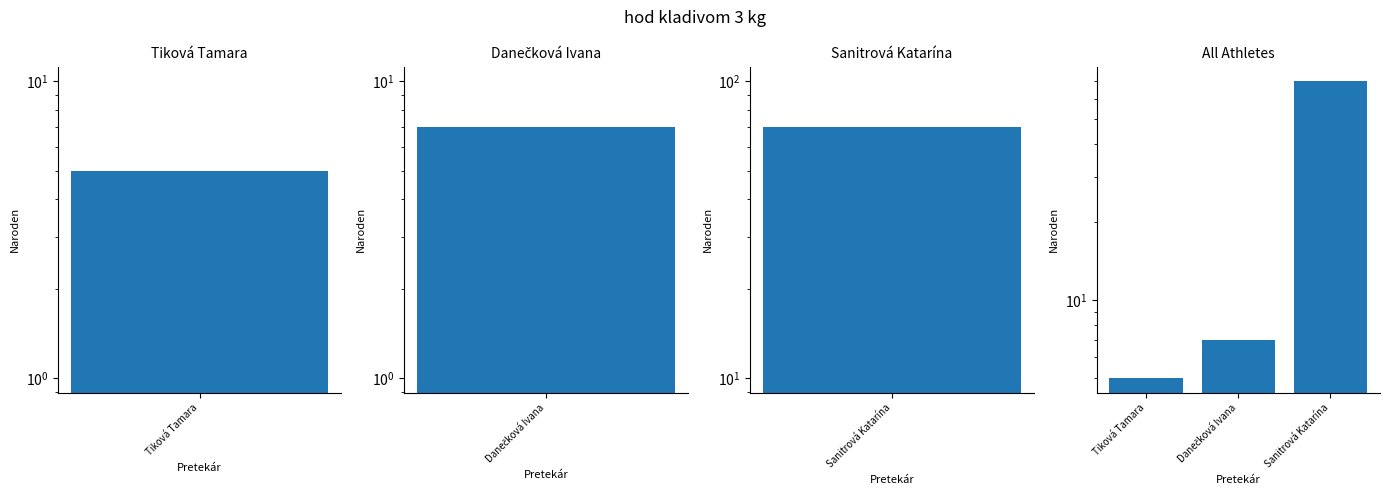

Read the value at Sanitrová Katarína, to the nearest 5.

70